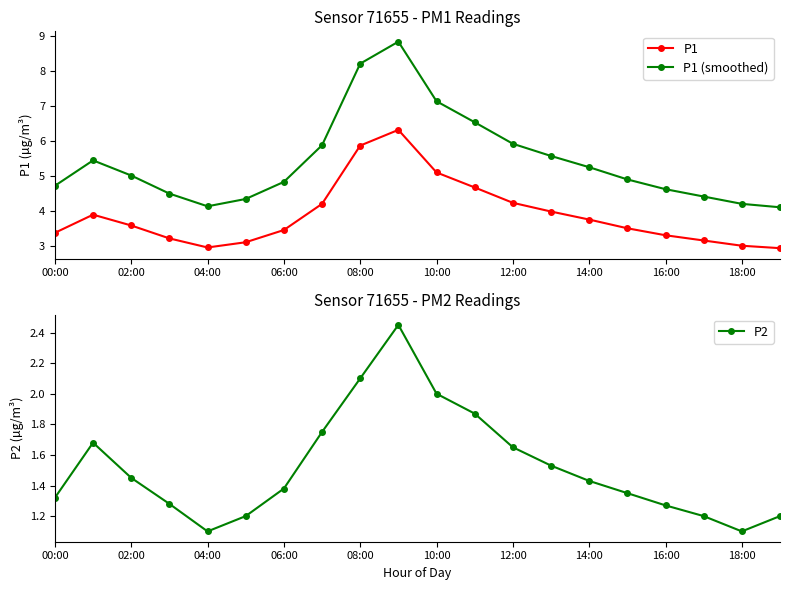

Is this an area chart (filled region under the line)?

No